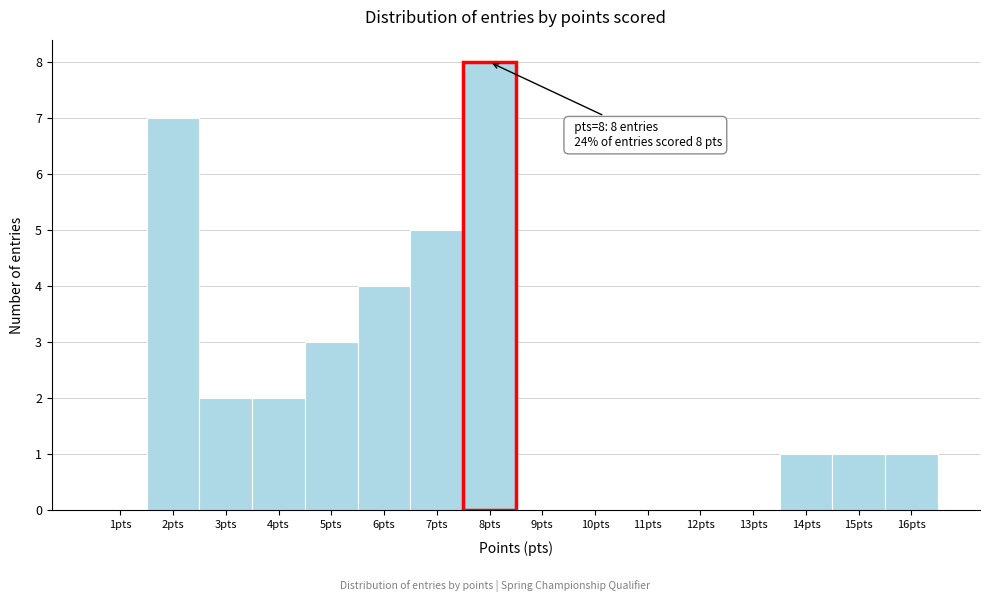

Reading right to left, list all the values displayed in this chart.

16pts=1	15pts=1	14pts=1	13pts=0	12pts=0	11pts=0	10pts=0	9pts=0	8pts=8	7pts=5	6pts=4	5pts=3	4pts=2	3pts=2	2pts=7	1pts=0